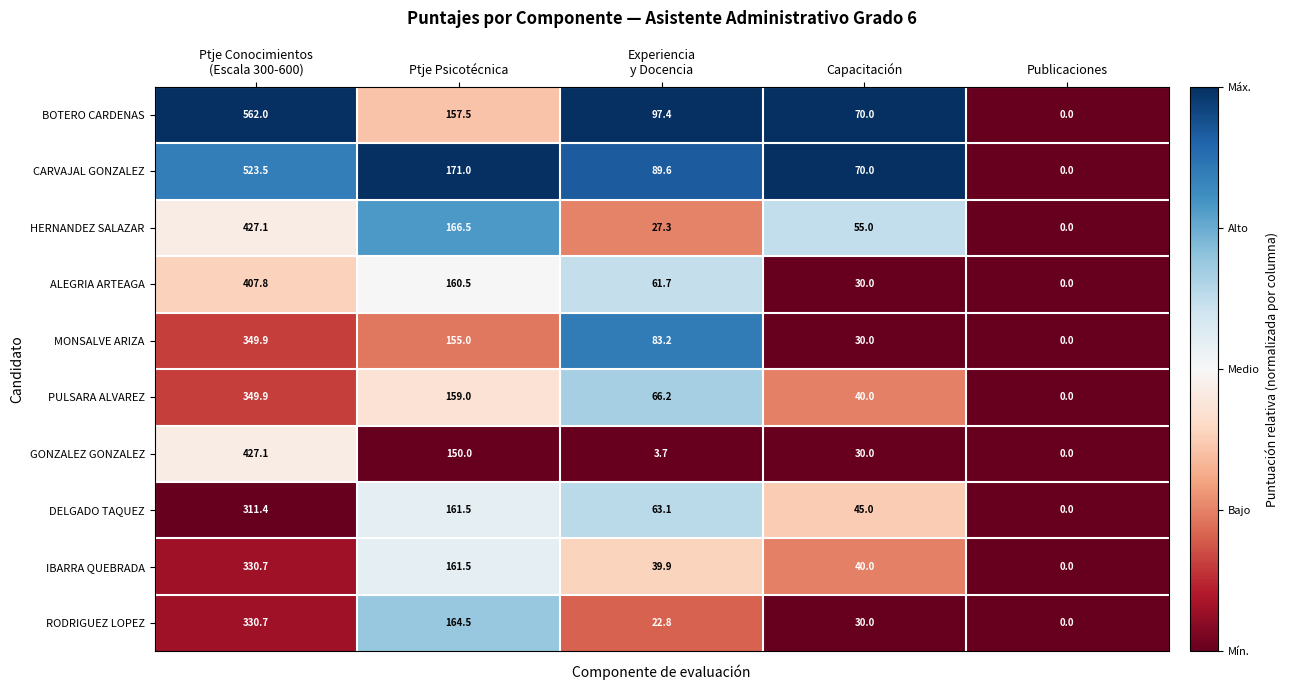

At which category is the sum across all series the highest?

Ptje Conocimientos
(Escala 300-600)